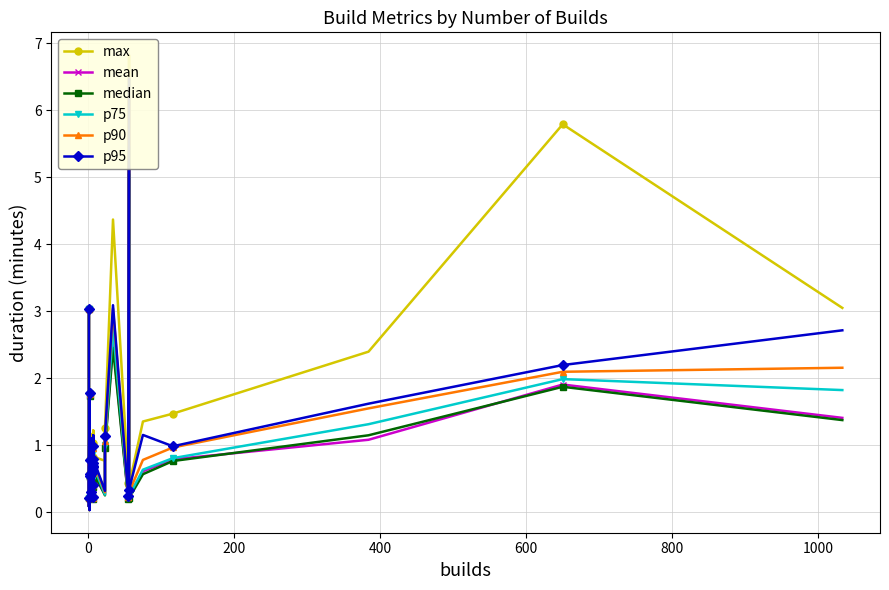

True or false: p95 and p75 cross at least once.

False